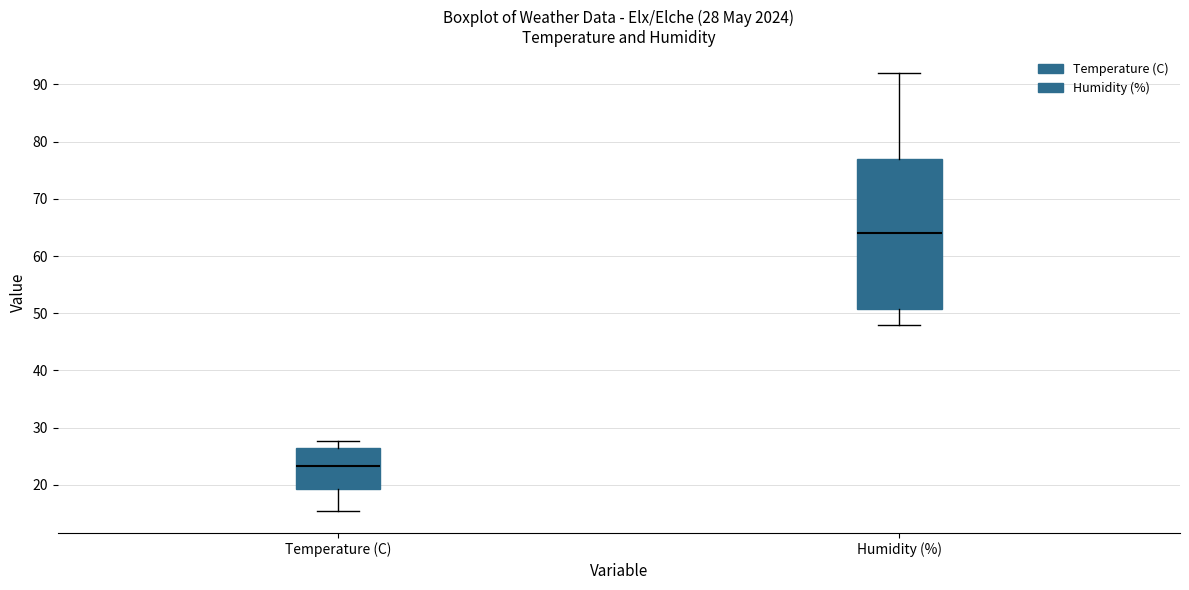

Which box's median line is the lowest?

Temperature (C)